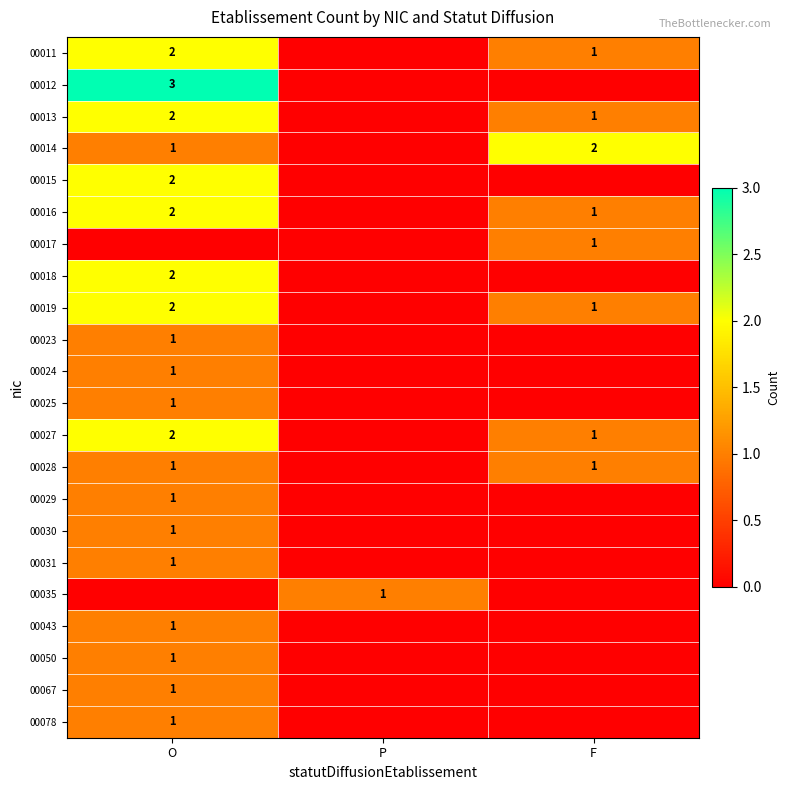

Is it true that 00031 equals 0 at O?

False